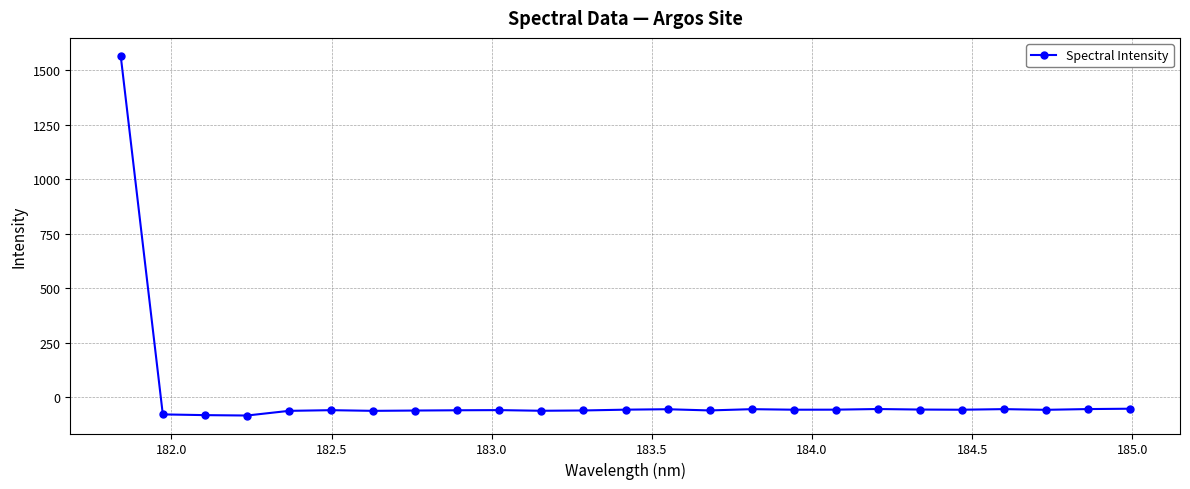

What is the smallest value displayed?

-84.9